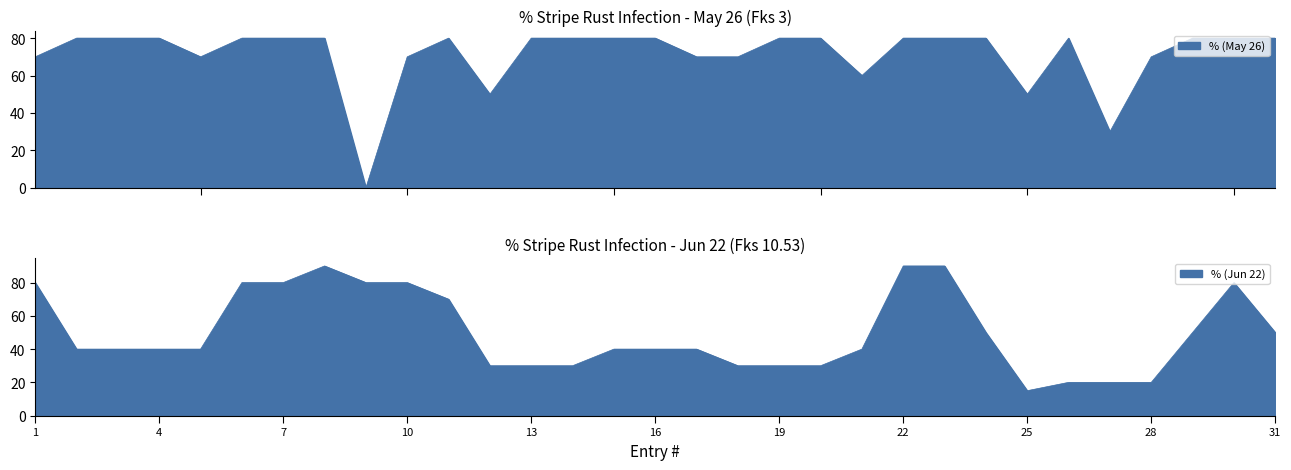

Rank the categories by % (May 26) value from lowest to highest.

9, 27, 12, 25, 21, 1, 5, 10, 17, 18, 28, 2, 3, 4, 6, 7, 8, 11, 13, 14, 15, 16, 19, 20, 22, 23, 24, 26, 29, 30, 31